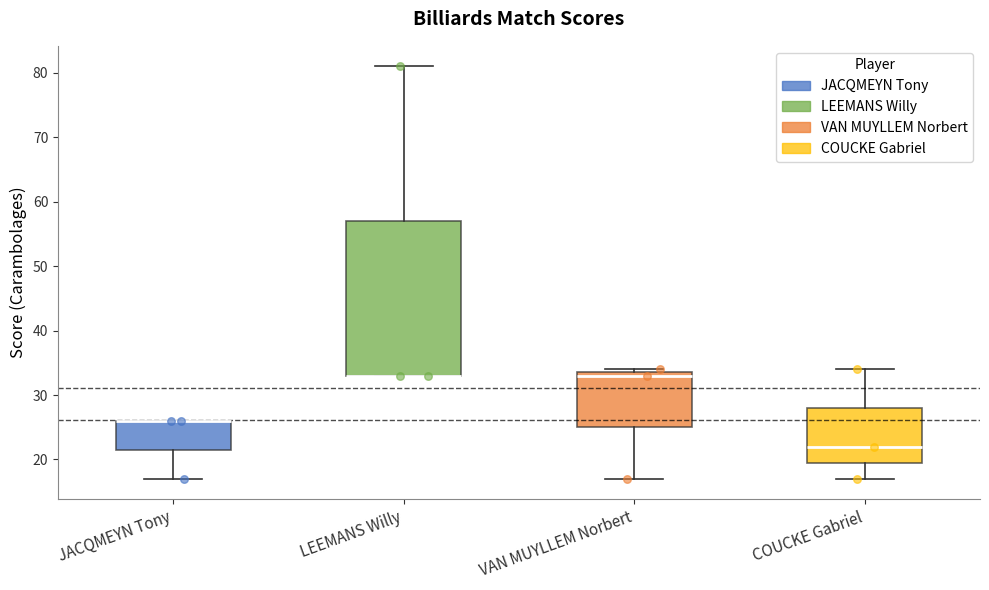

Which box is the tallest, from its lower edge to its upper edge?

LEEMANS Willy